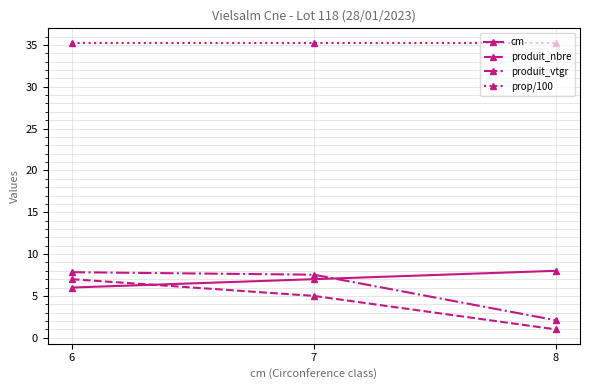

Is it true that cm equals 6.0 at 6?

True